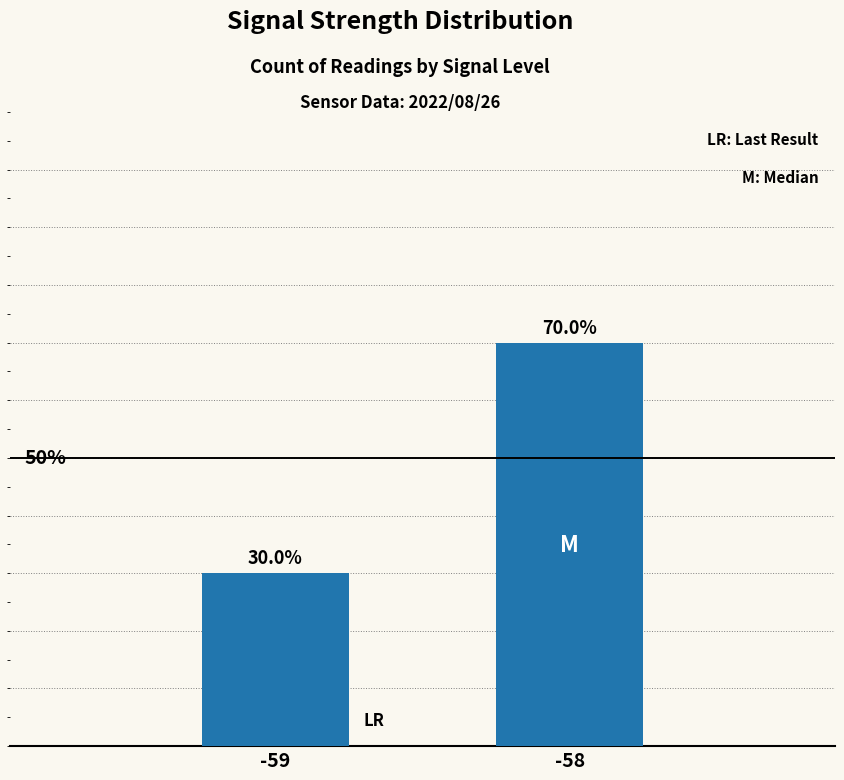

What is the difference between the values at -58 and -59?

0.4